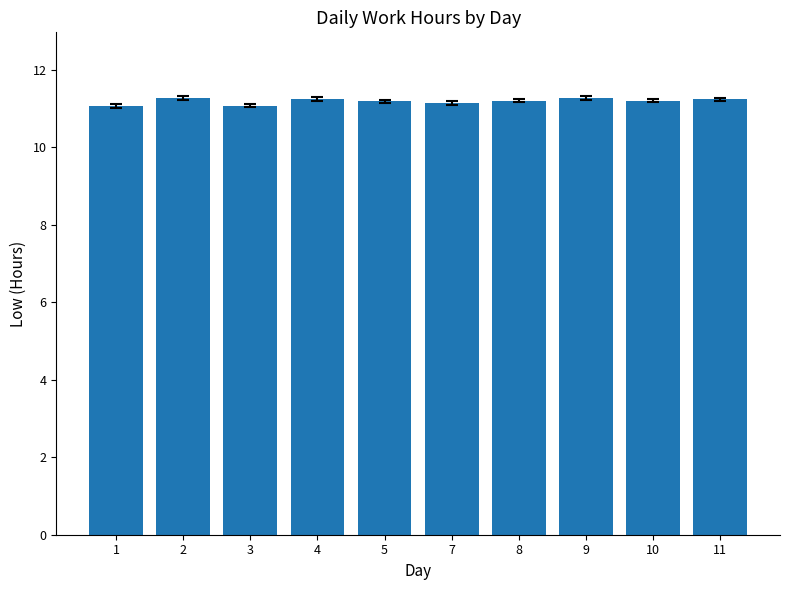

What is the greatest value displayed?

11.3